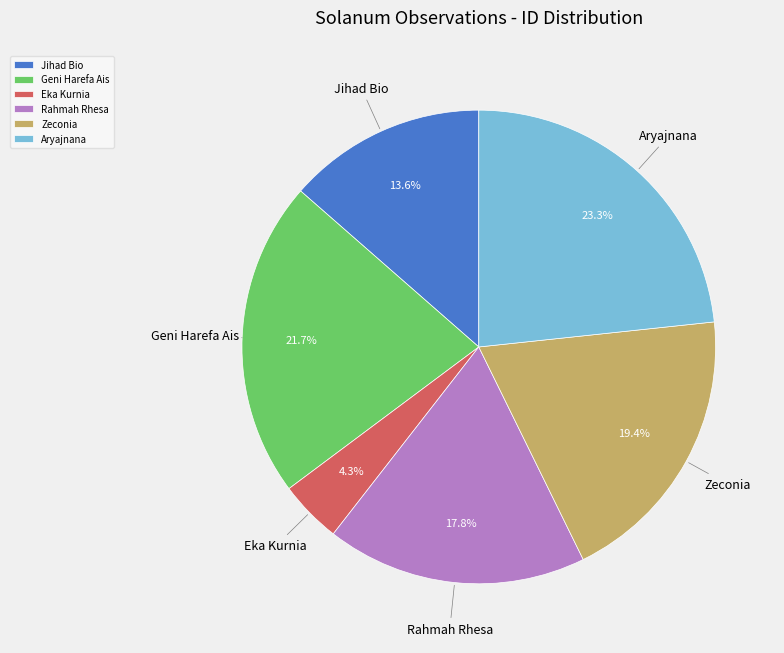

What portion of the pie excludes Zeconia?

80.6%